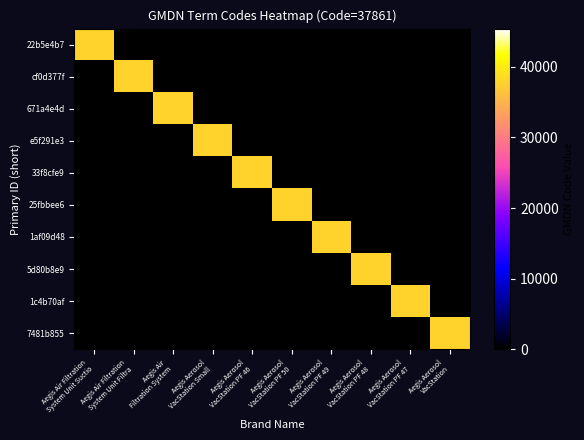

At how many categories does at least one series exceed 26038?

10